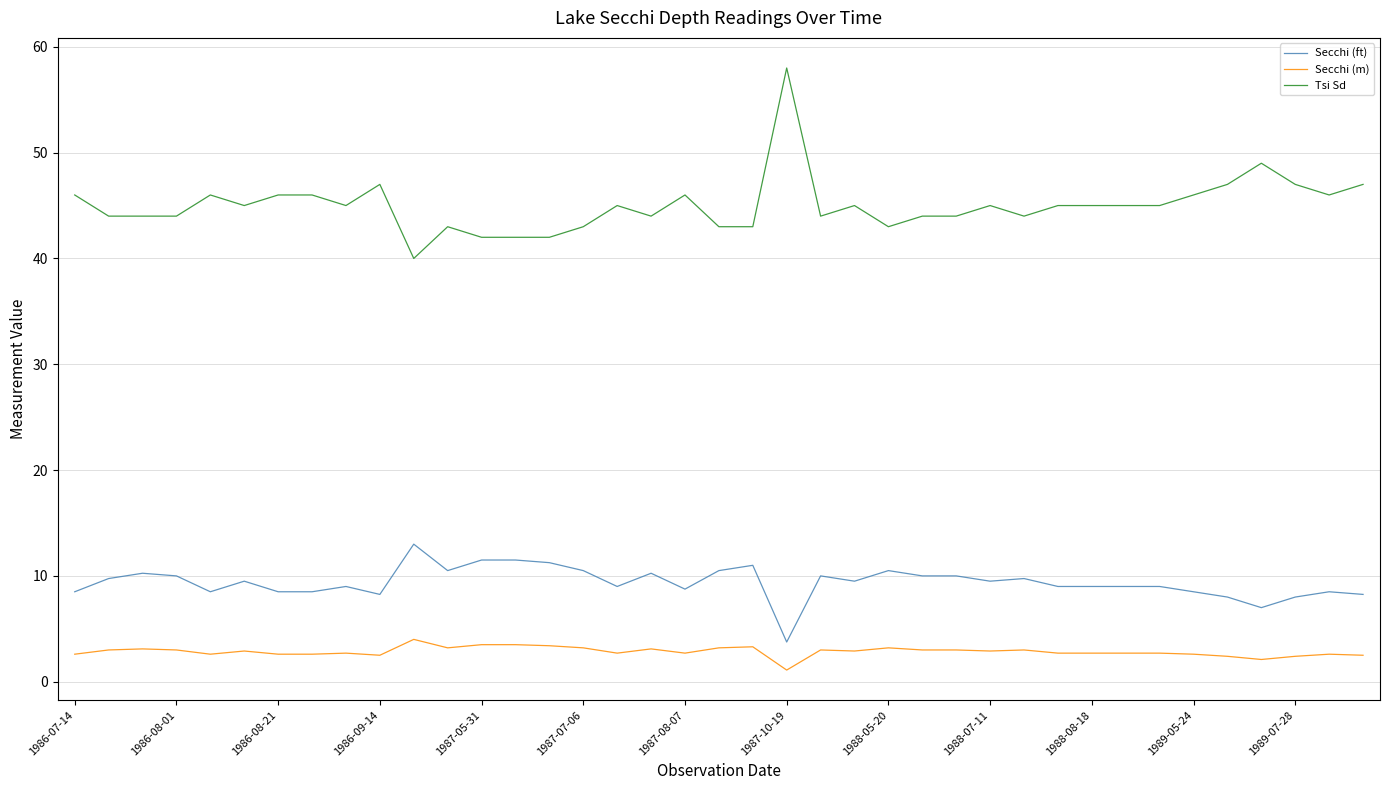

Which series has the largest total across all categories?

Tsi Sd